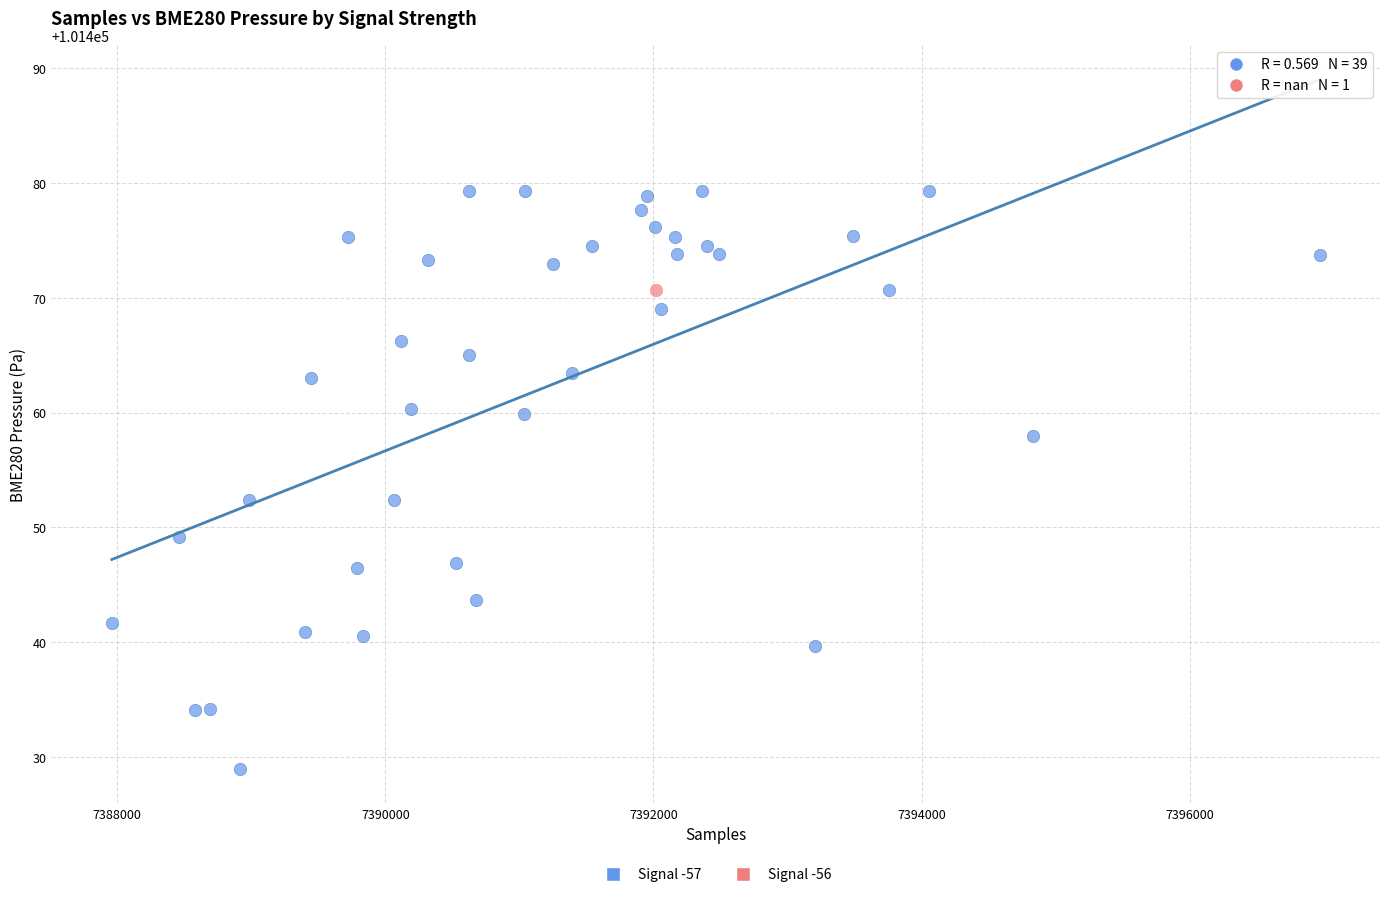

What are all the series names shown in the legend?

Signal -57, Signal -56